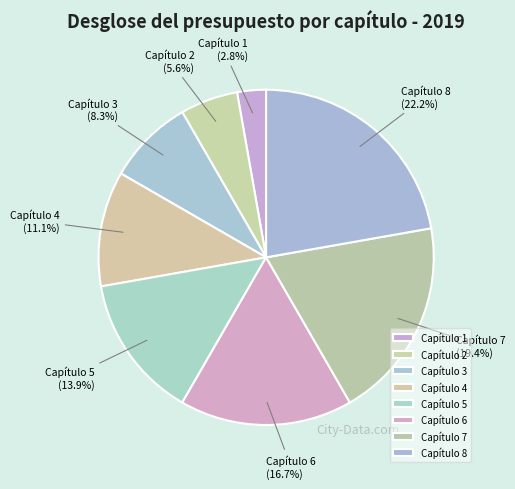

To the nearest percent, what is the difference between the largest and smallest slice percentages?

19%